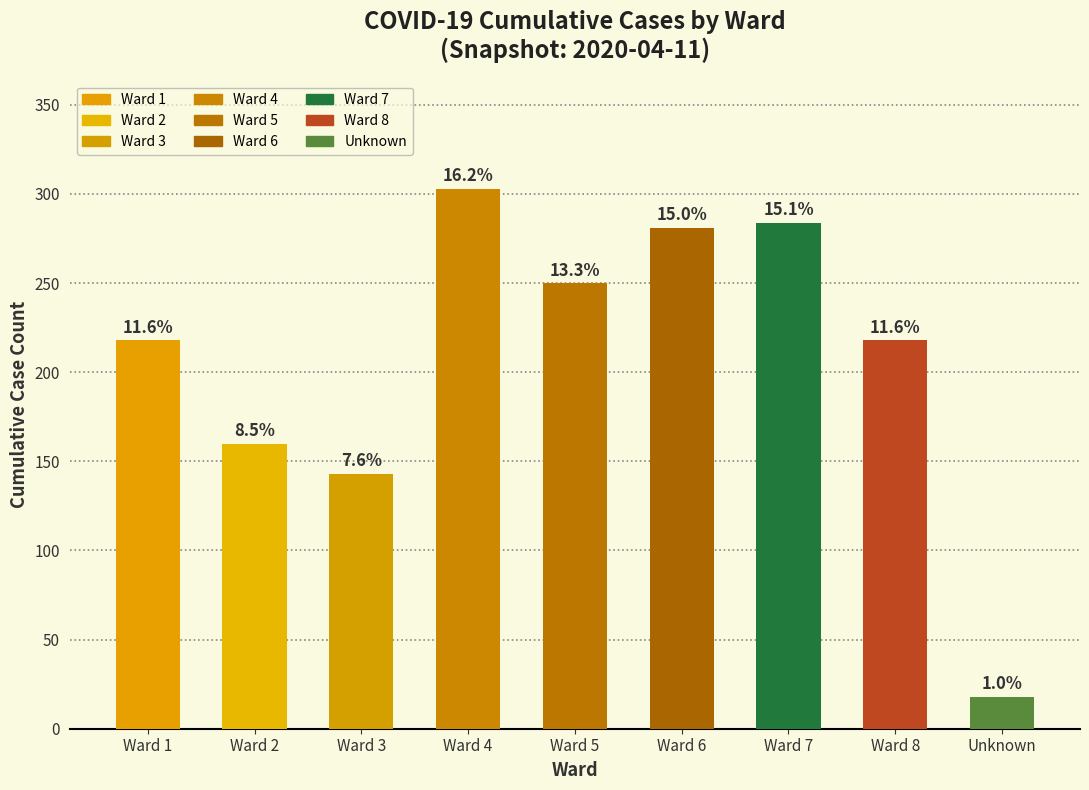

How many bars are there in total?

9